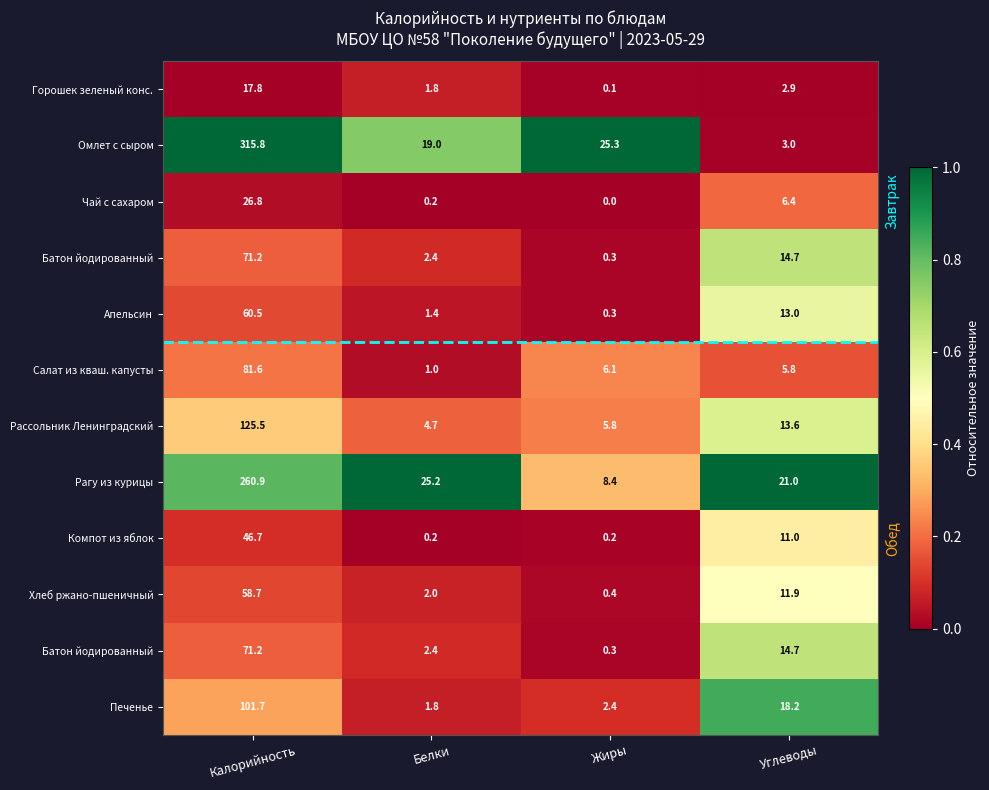

How many data points does each series have?

4